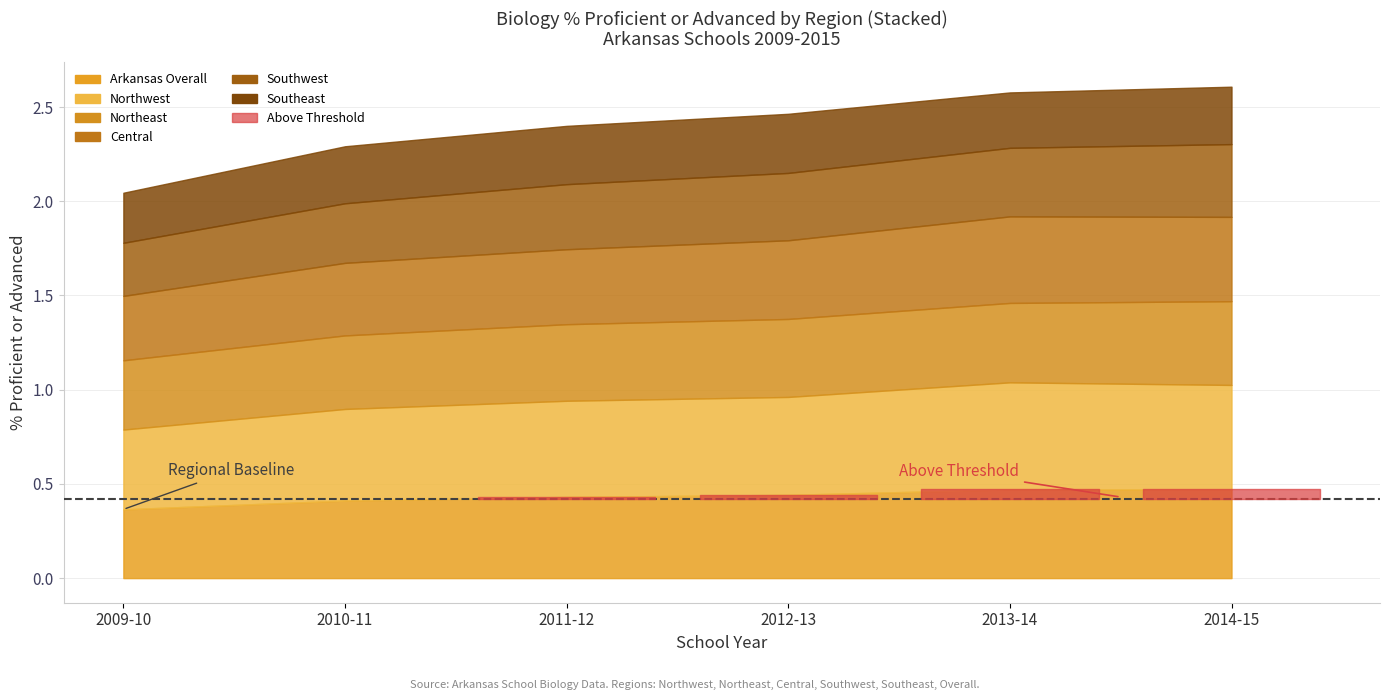

How many Northwest values are between 0 and 1?

6